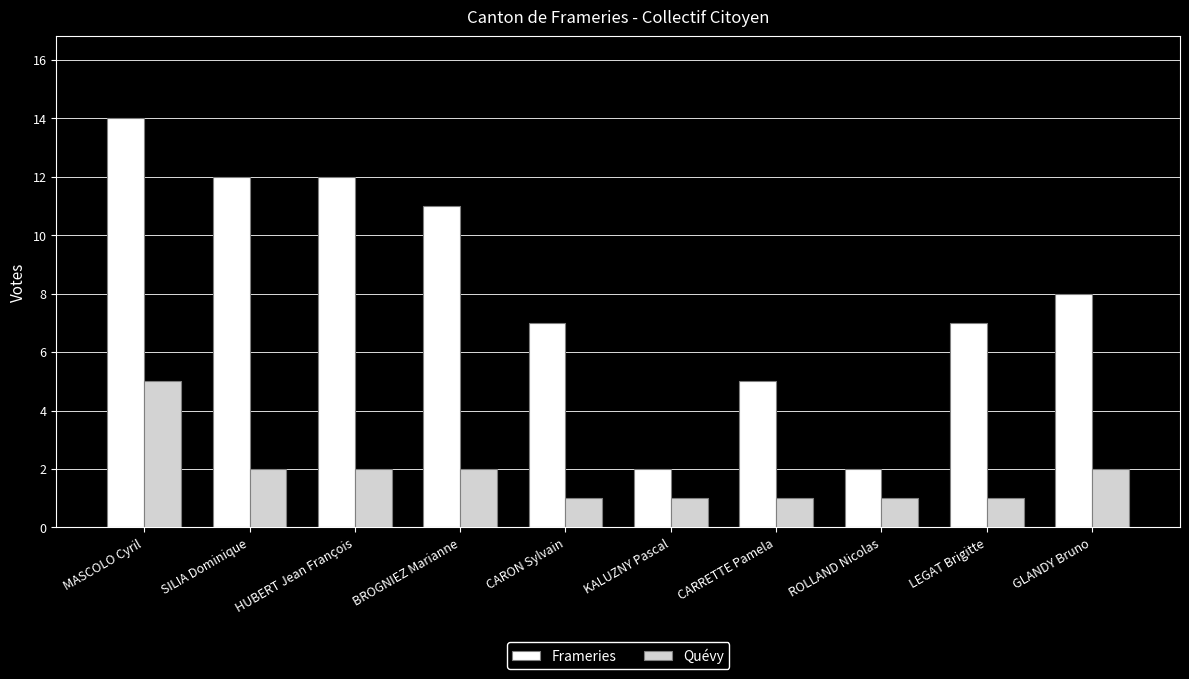

How many series are shown in this chart?

2